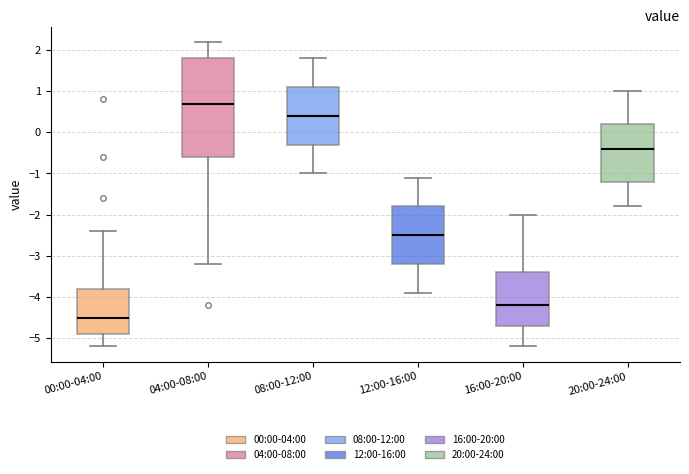

Which box is the tallest, from its lower edge to its upper edge?

04:00-08:00